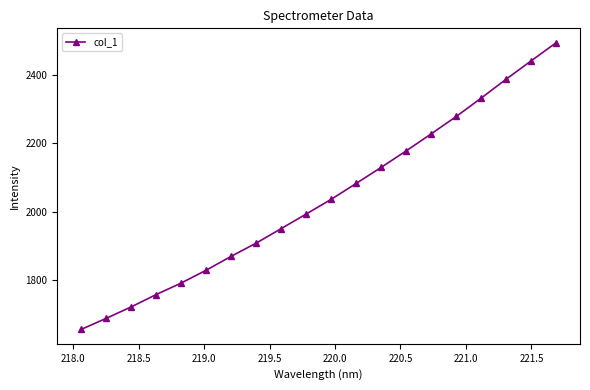

True or false: there are more than 1 points higher than both neighbors.

False